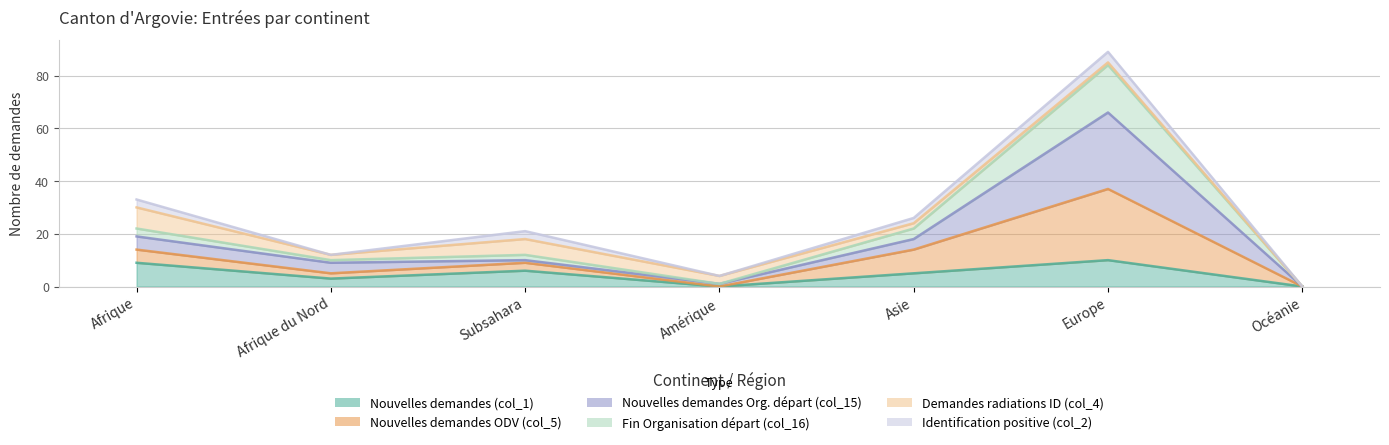

True or false: Nouvelles demandes ODV (col_5) has a value of -28 at Océanie.

False